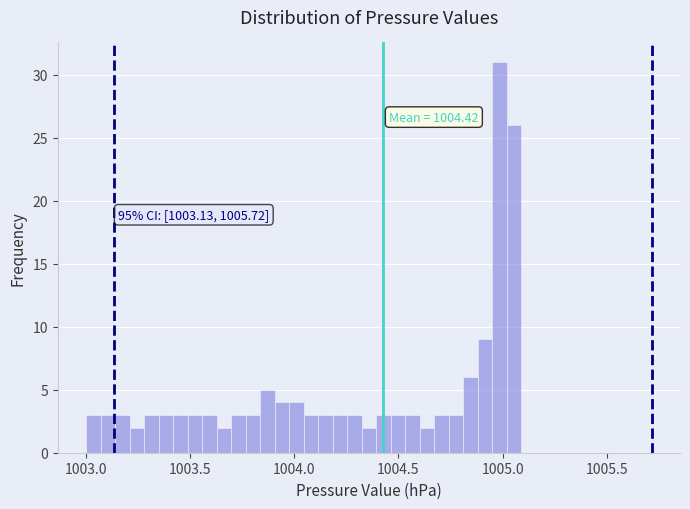

Around what value on the x-axis is the tallest bar? Give the approximate position of its centre, as read against the axis.

1005.00